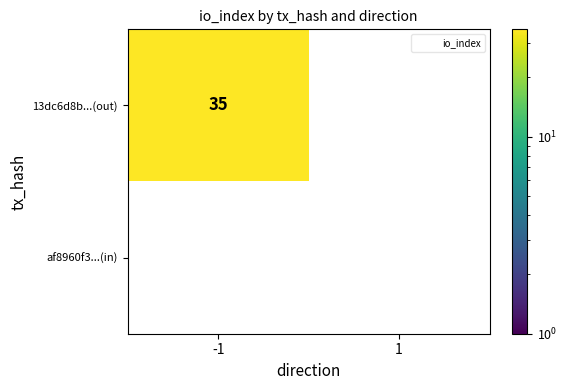

Is the value of af8960f394e549e062220ce7235148168c20de7 at -1 greater than the value of 13dc6d8b9ad522e15a4e096015b6c716955a57c at -1?

No